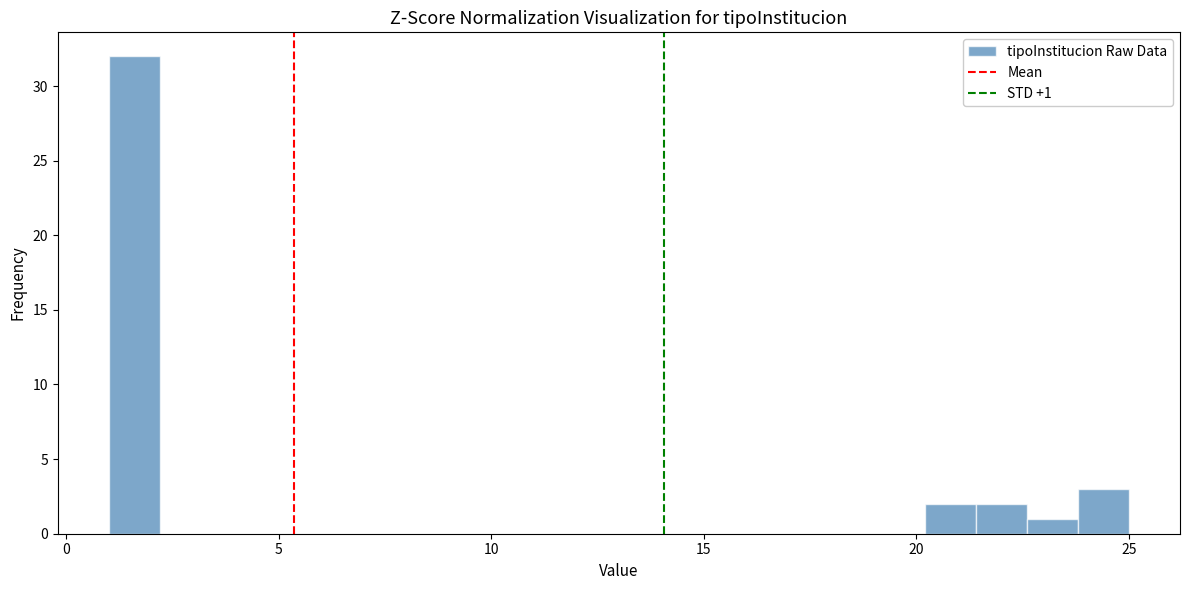

Around what value on the x-axis is the tallest bar? Give the approximate position of its centre, as read against the axis.

1.5